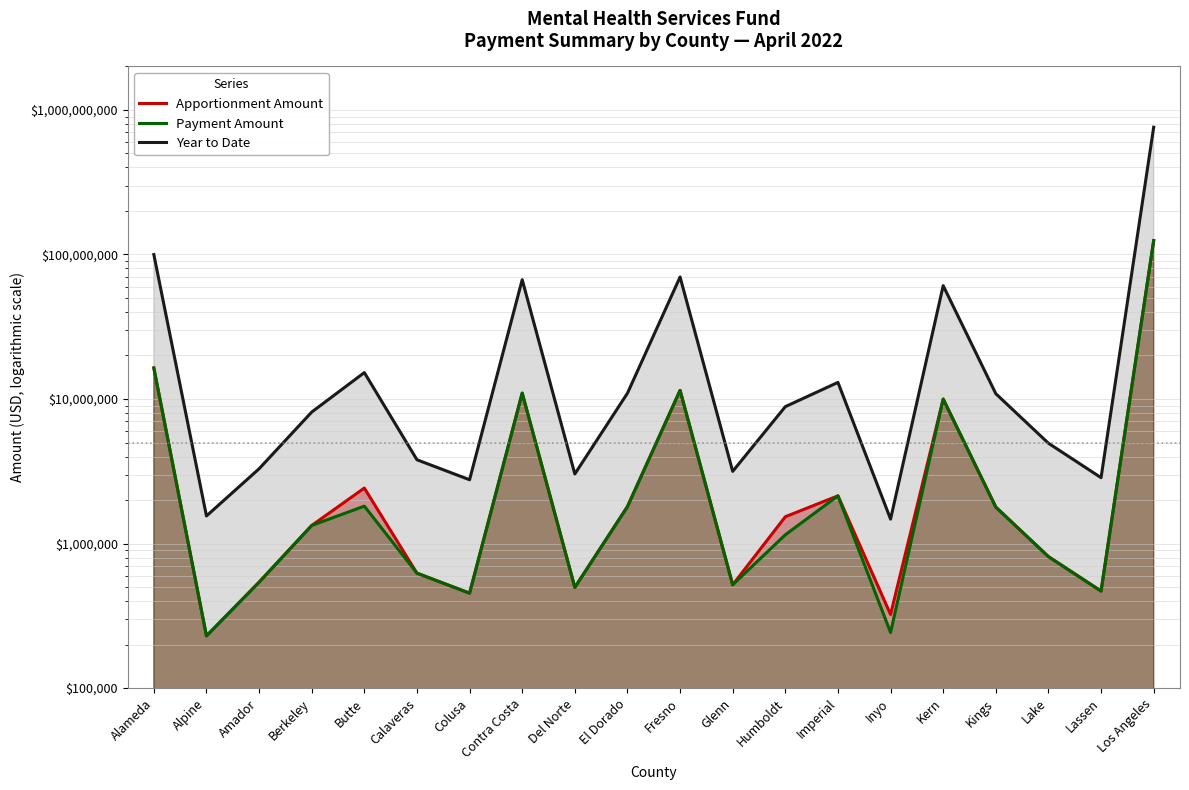

At which label does Year to Date first exceed 8852291?

Alameda